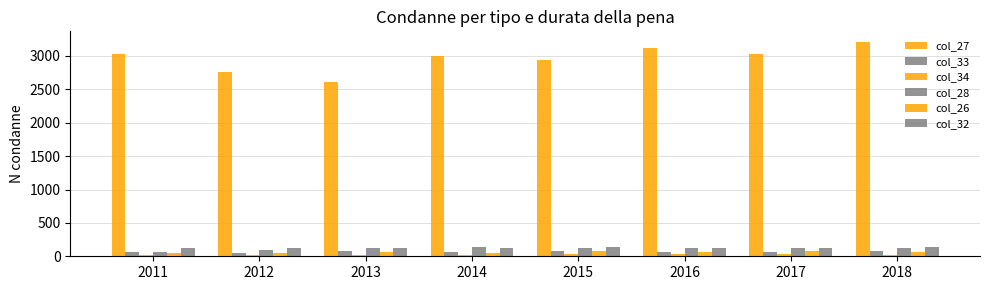

What is the total value across all series at 2014?

3396